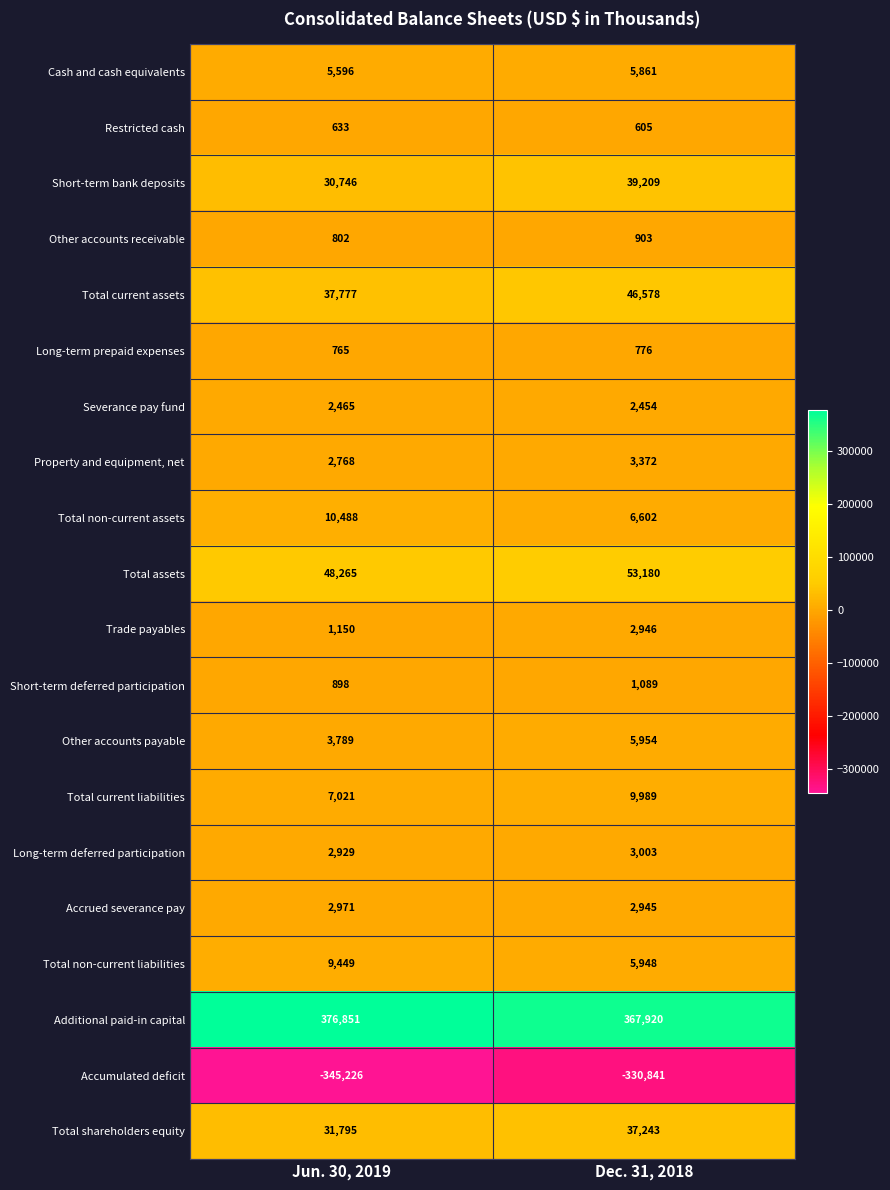

The Long-term prepaid expenses series shows 776 at Dec. 31, 2018. True or false?

True